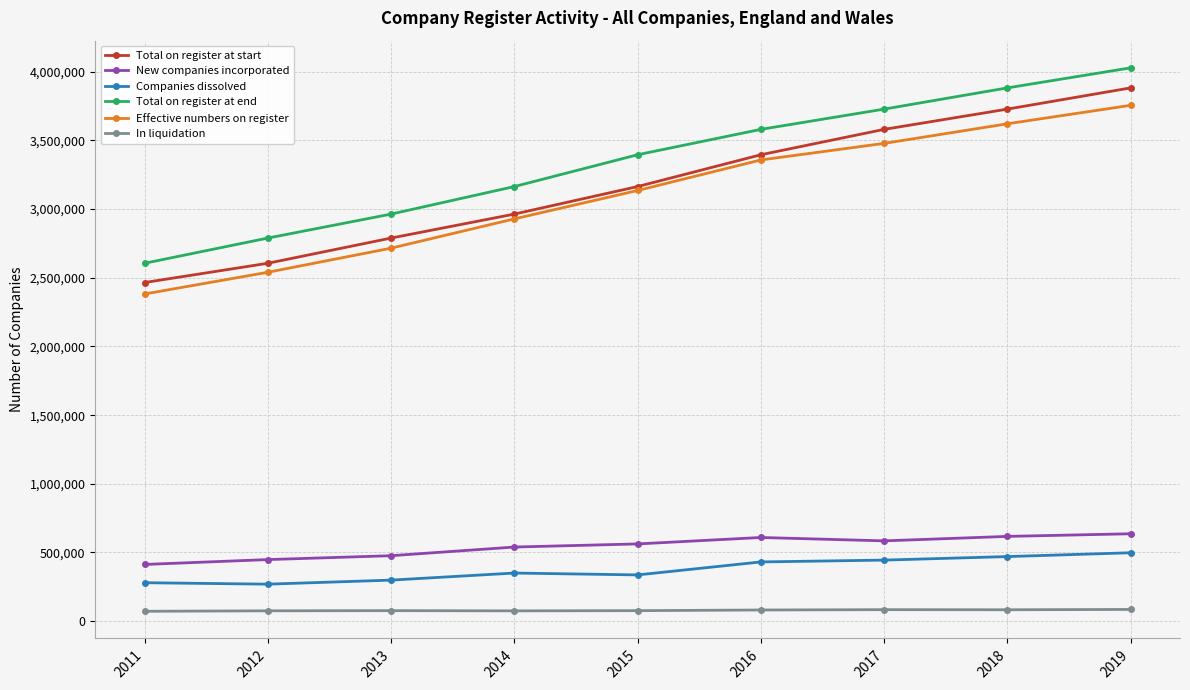

True or false: In liquidation and Effective numbers on register intersect in this chart.

False